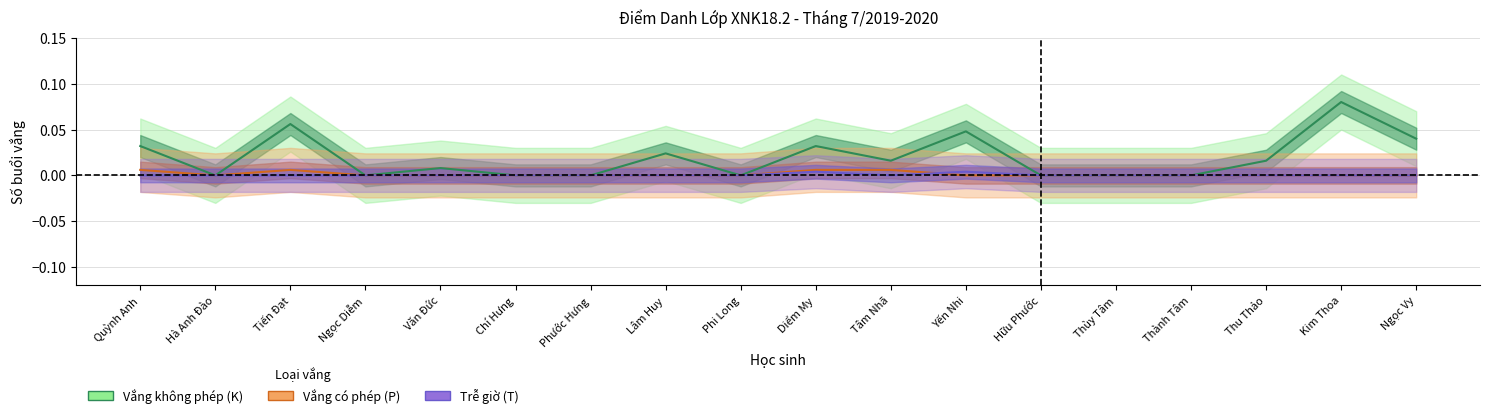

The value of K at Văn Đức is 0.0. True or false?

True